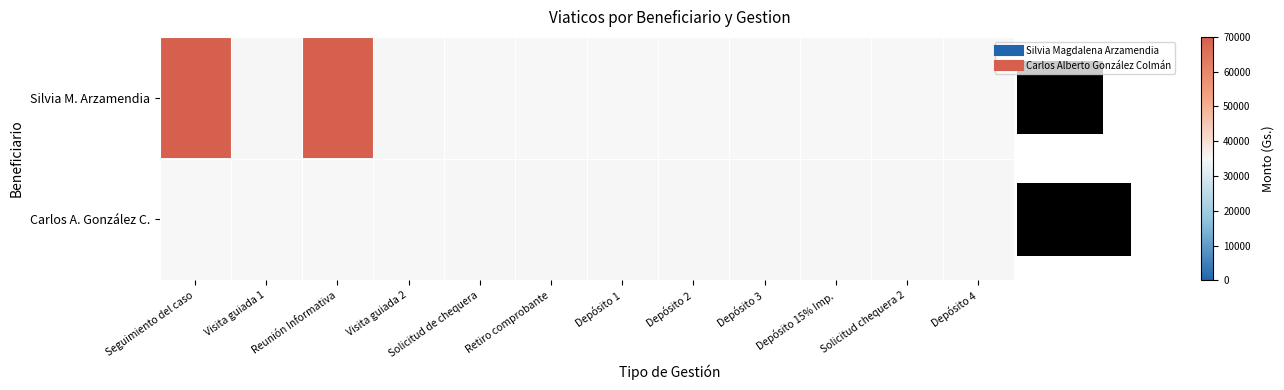

Rank the series by their average value, from lowest to highest.

Silvia M. Arzamendia, Carlos A. González C.